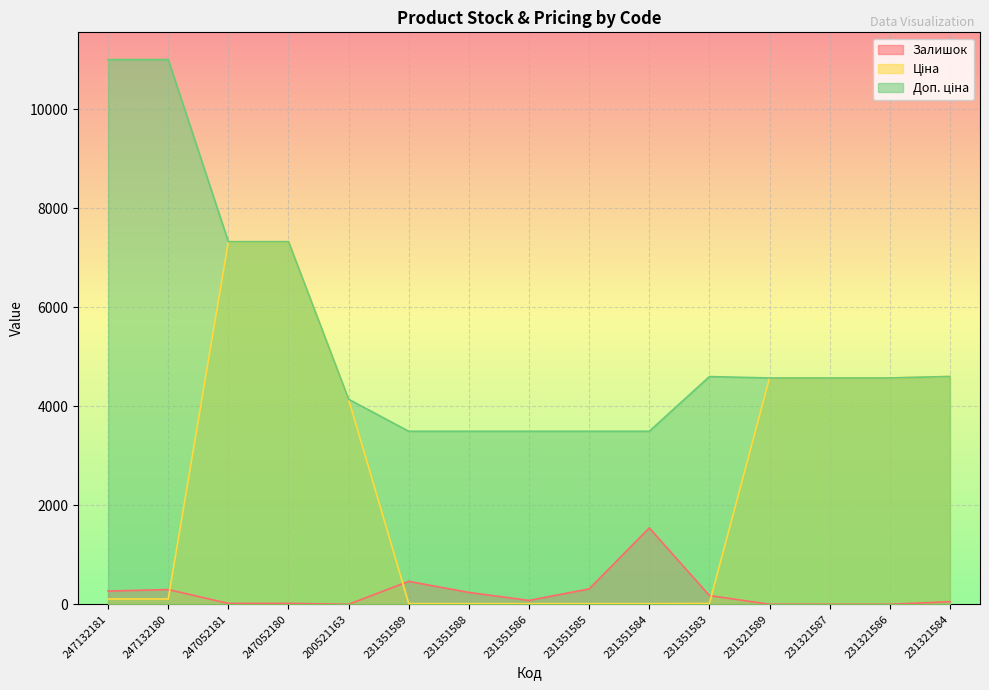

Which series ends up on top after the final intersection of Залишок and Ціна?

Ціна